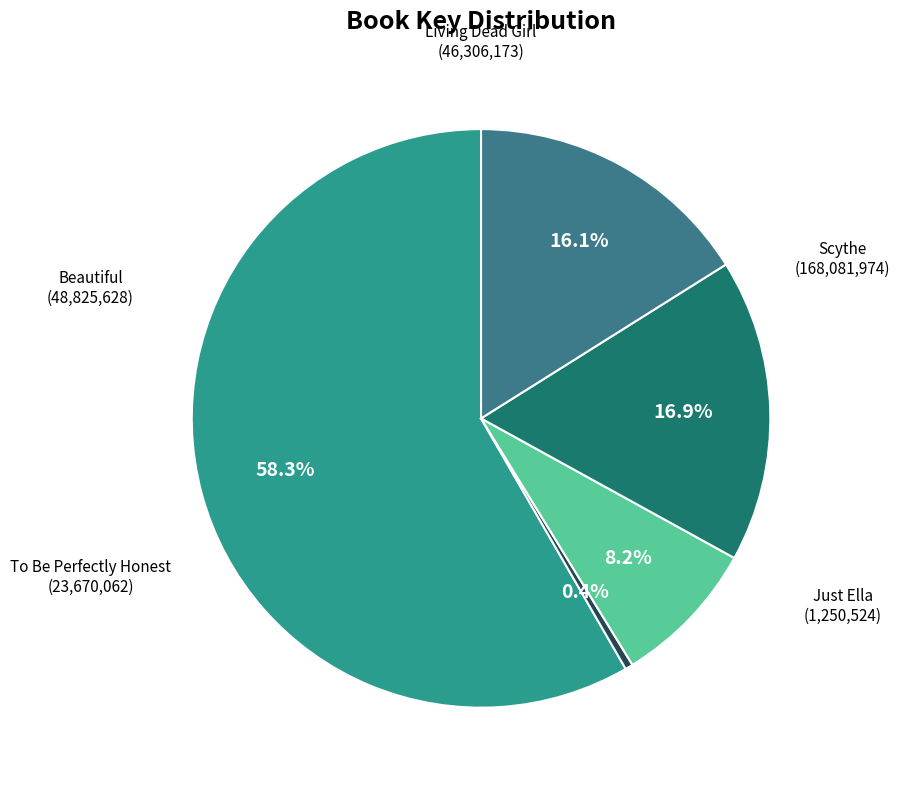

To the nearest percent, what portion does Scythe represent?

58%